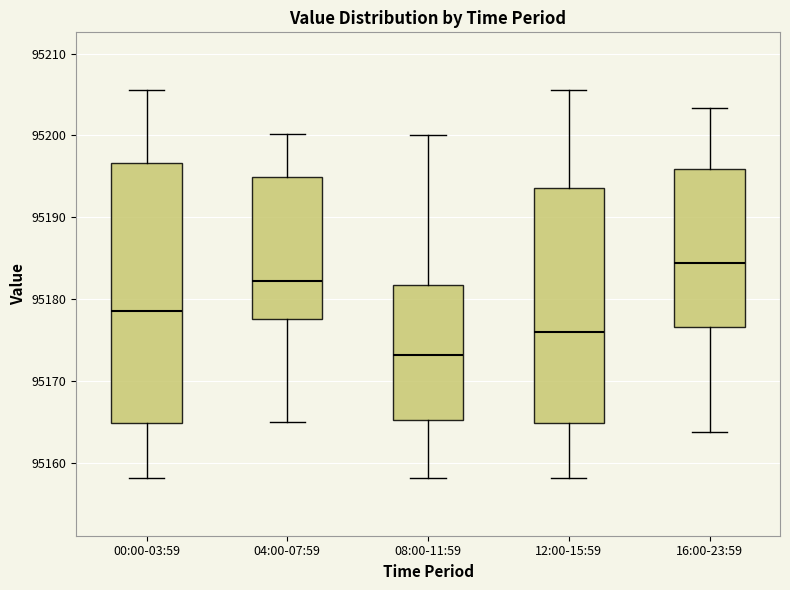

Reading left to right, transcribe this box plot: for each box, give where its median line is, the range the box spans, and where its two whiskers end, as read against the y-axis. The values are not printed on the chart, so give them approximately, as read against the axis.

00:00-03:59: median 95179, box 95165 to 95197, whiskers 95158 to 95206
04:00-07:59: median 95182, box 95178 to 95195, whiskers 95165 to 95200
08:00-11:59: median 95173, box 95165 to 95182, whiskers 95158 to 95200
12:00-15:59: median 95176, box 95165 to 95194, whiskers 95158 to 95206
16:00-23:59: median 95184, box 95177 to 95196, whiskers 95164 to 95203